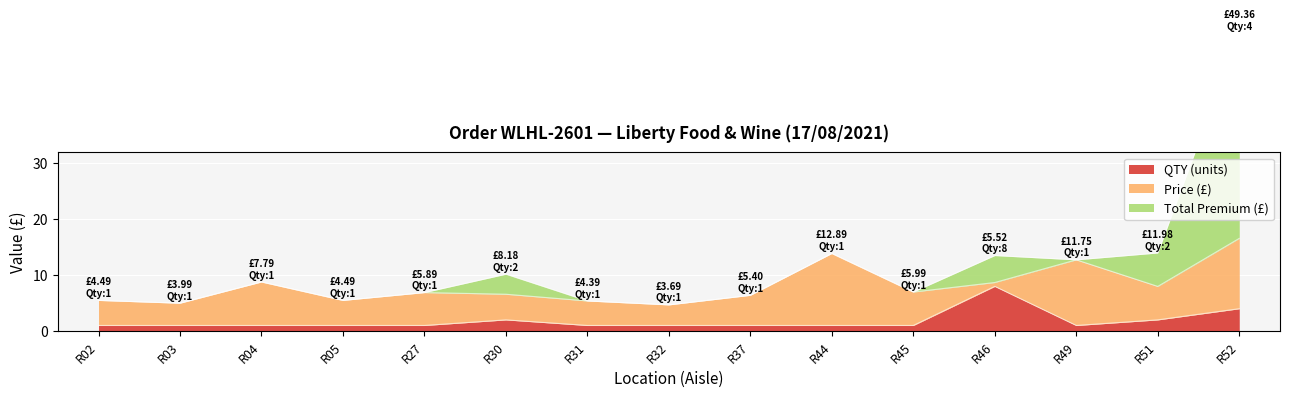

How many values in the QTY series exceed 1?

4